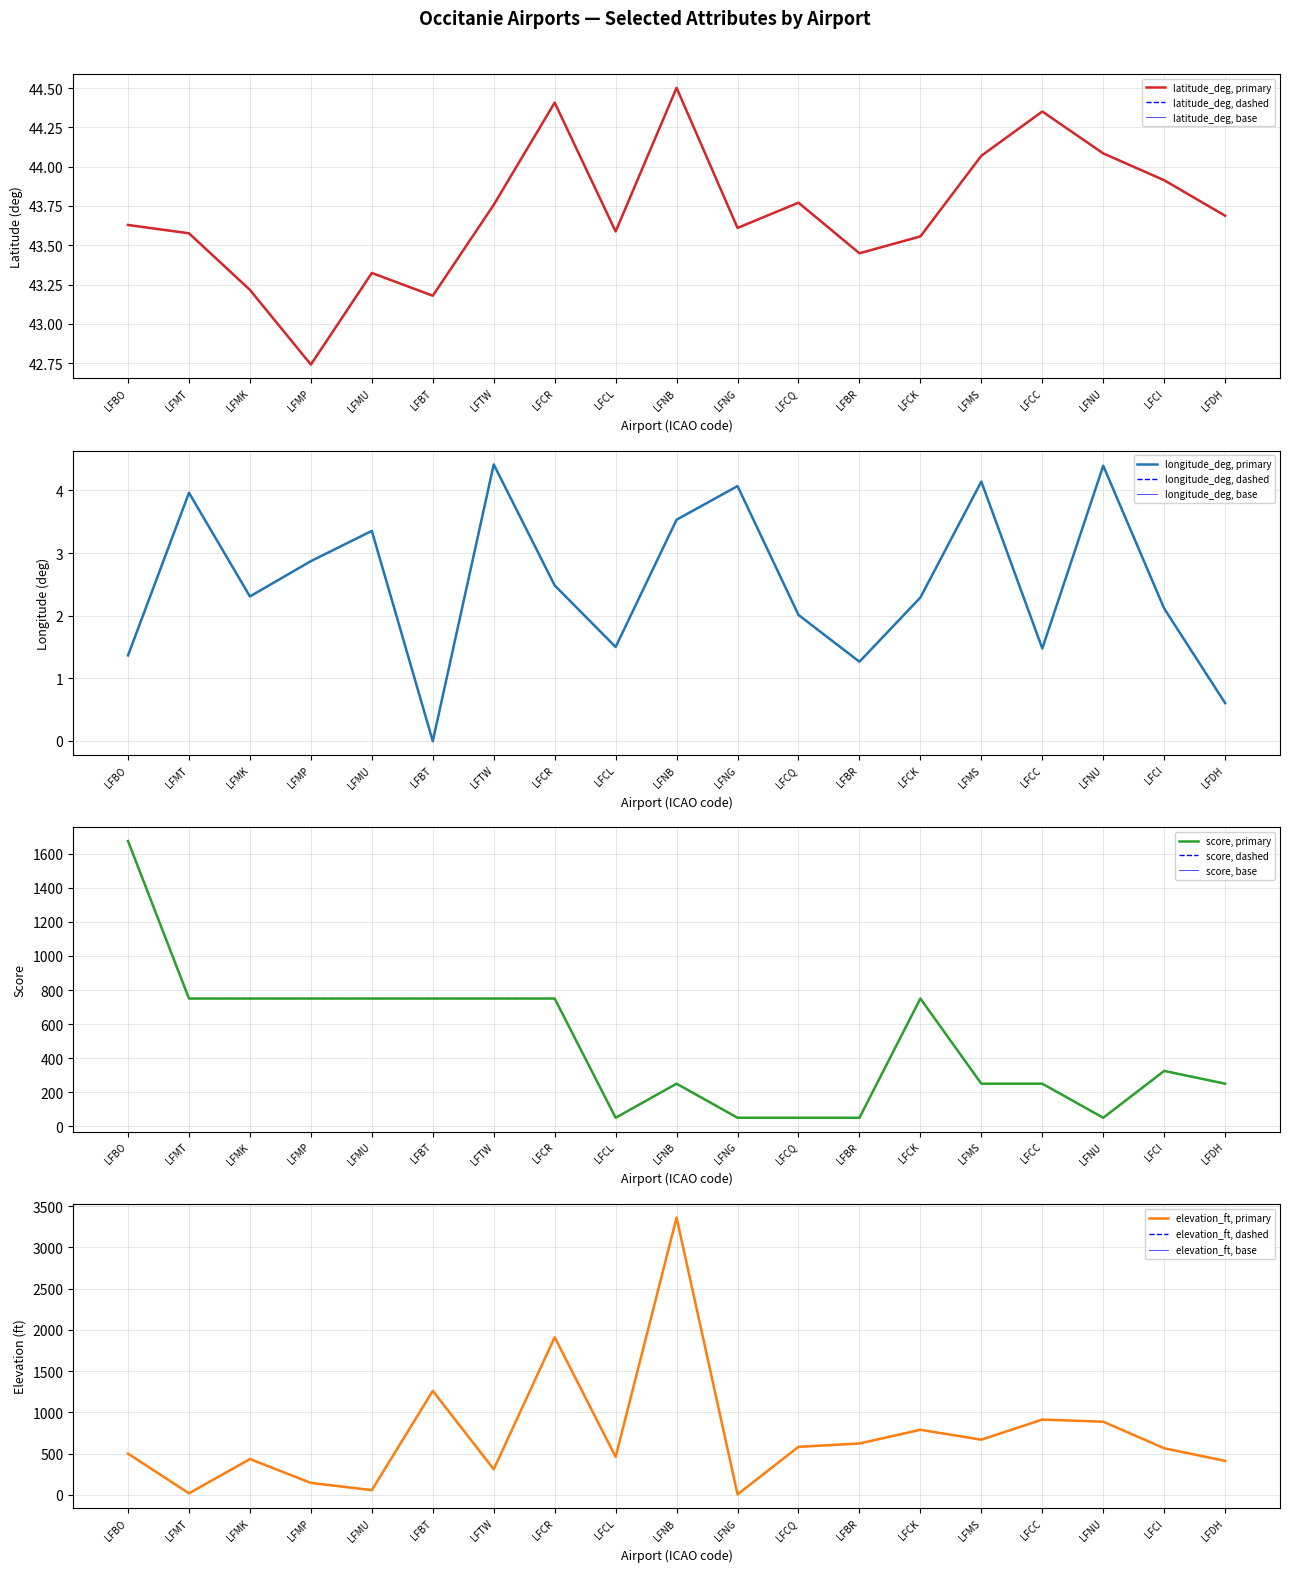

What is the sum of the latitude_deg values at LFCR and LFBR?

87.9